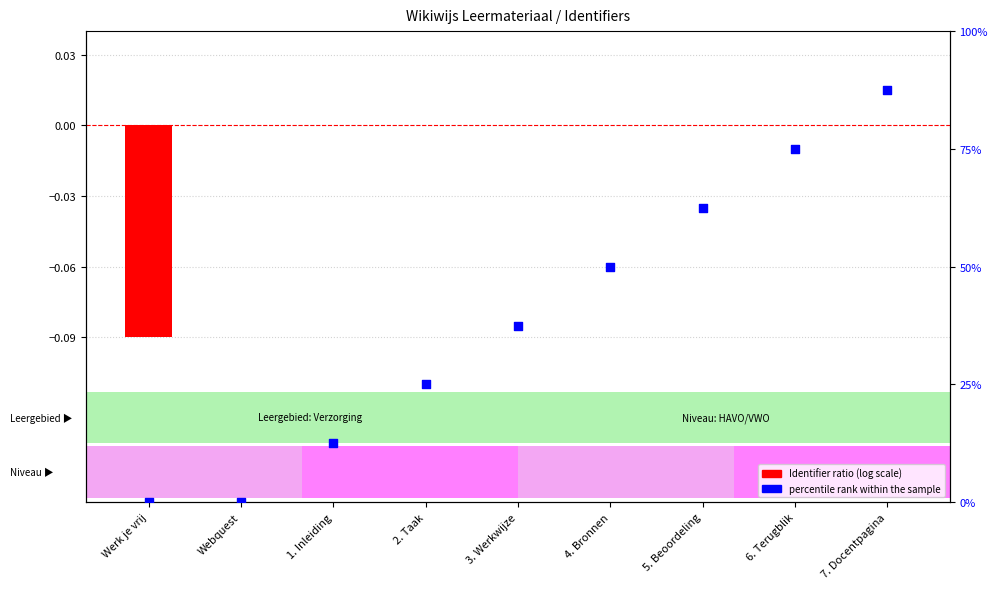

Is the value of percentile rank within the sample at 6. Terugblik greater than the value of Identifier ratio at 5. Beoordeling?

Yes